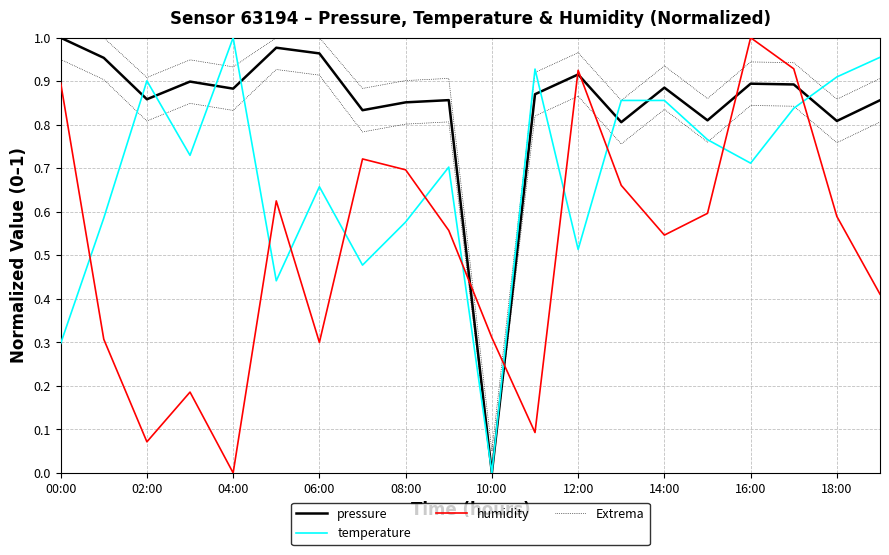

Does the chart have visible grid lines?

Yes